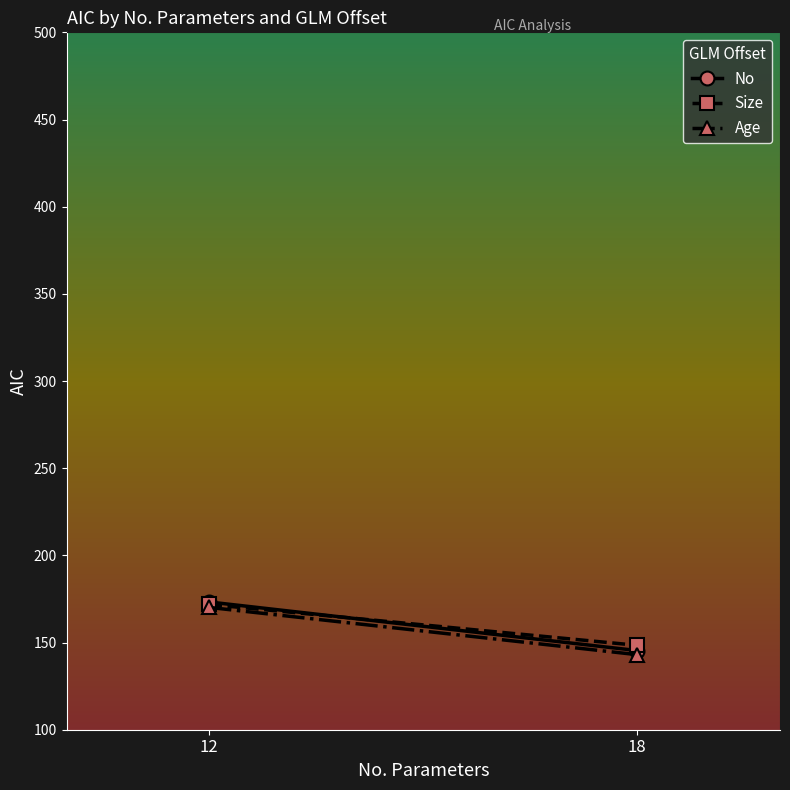

Reading left to right, extract all data points from this chart.

No: 12=173.3	18=145.4
Size: 12=171.8	18=148.4
Age: 12=170.2	18=143.0